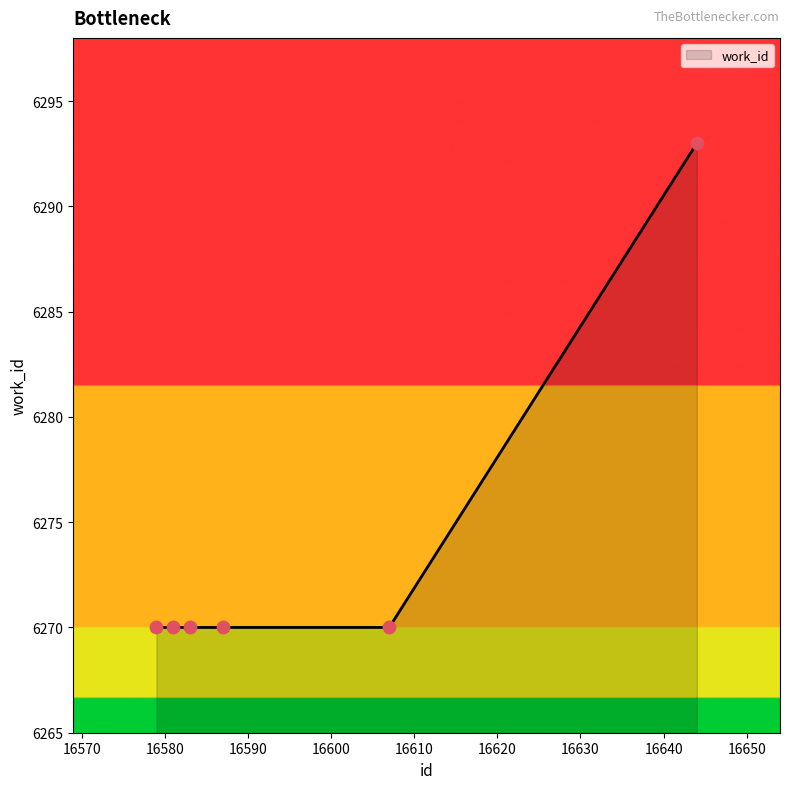

True or false: there are more than 2 points higher than both neighbors.

False